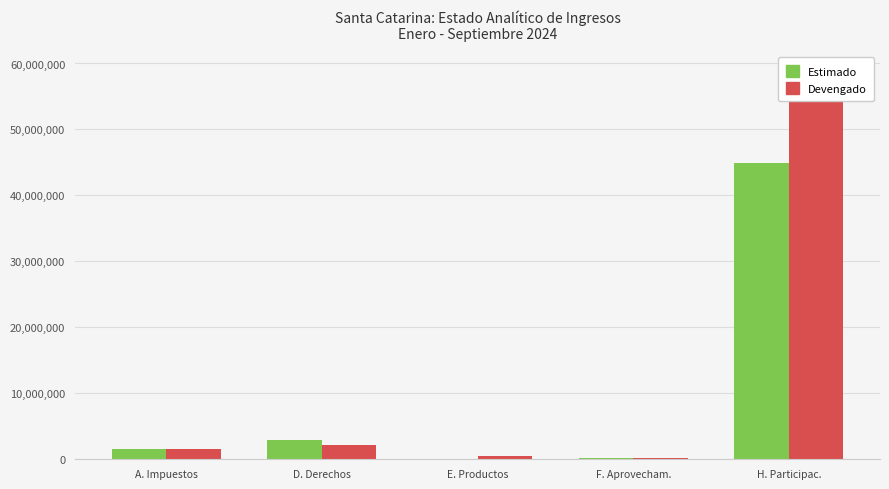

What is the label of the 2nd bar from the left?

D. Derechos